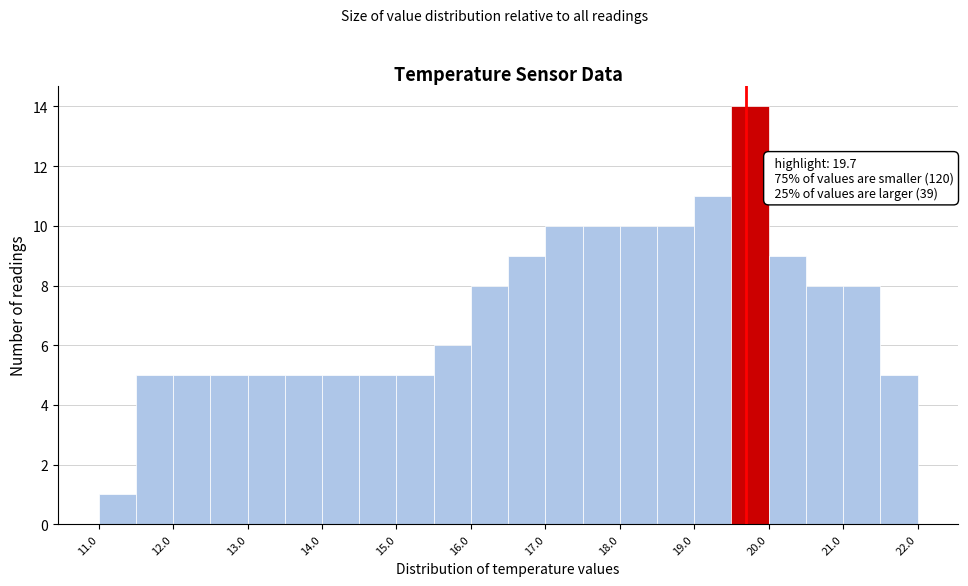

Which range on the x-axis has the tallest bar?

19.5 to 20.0